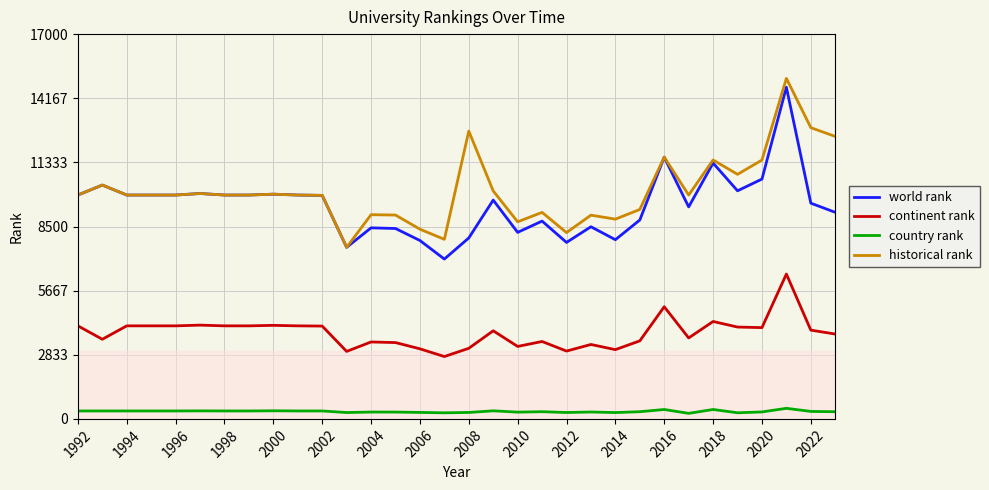

What is the maximum value shown in the chart?

15044